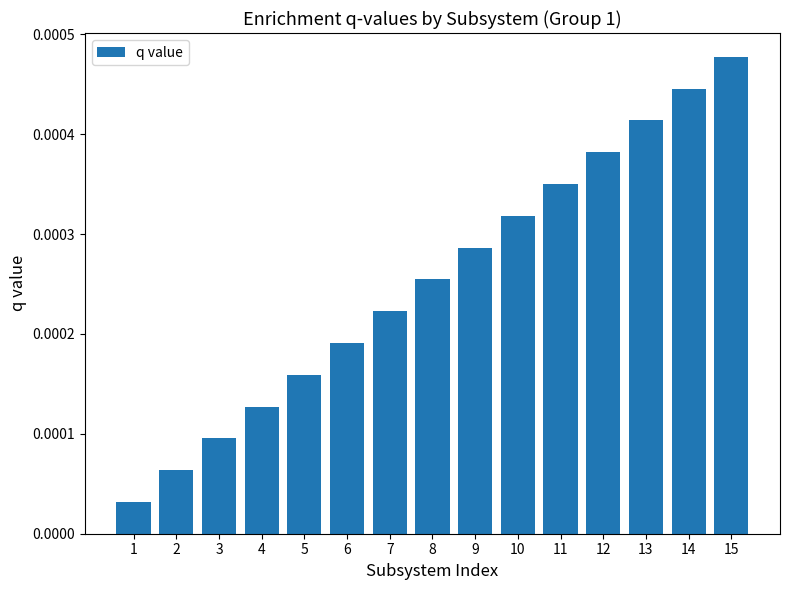

Are the bars horizontal?

No